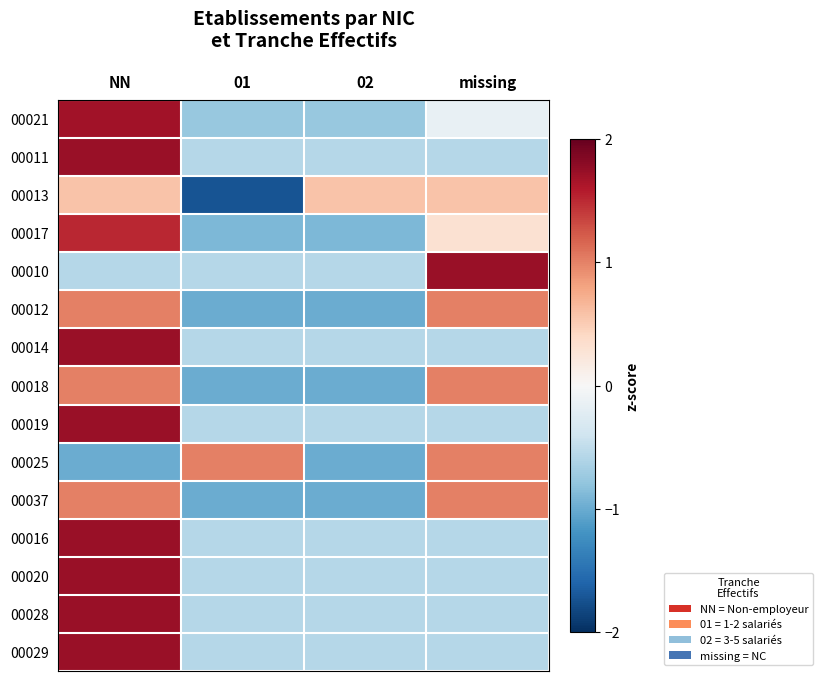

Which label corresponds to the smallest value in the chart?

01